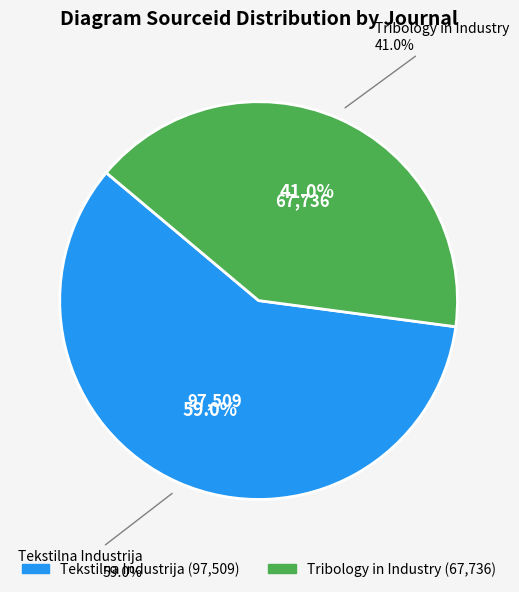

To the nearest percent, what is the average slice percentage?

50%